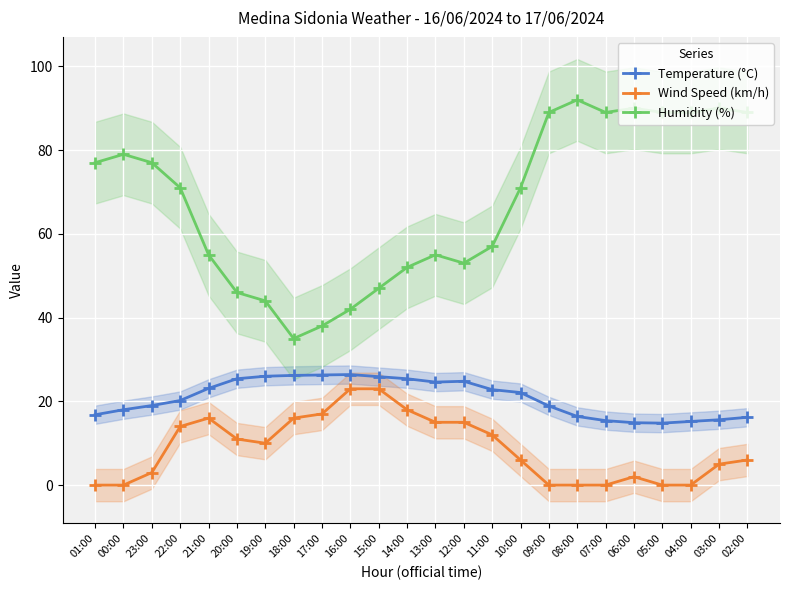

Rank the series by their maximum value, from highest to lowest.

Humidity (%), Temperature (°C), Wind Speed (km/h)